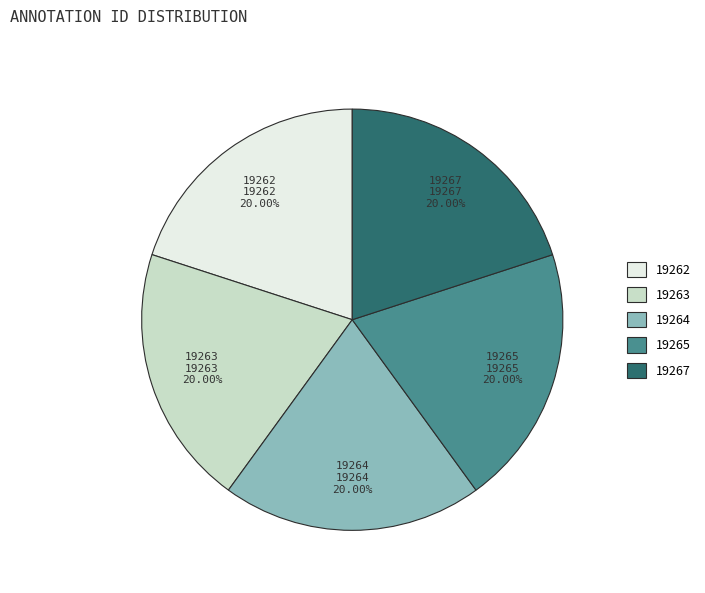

Is there a majority slice in this chart?

No